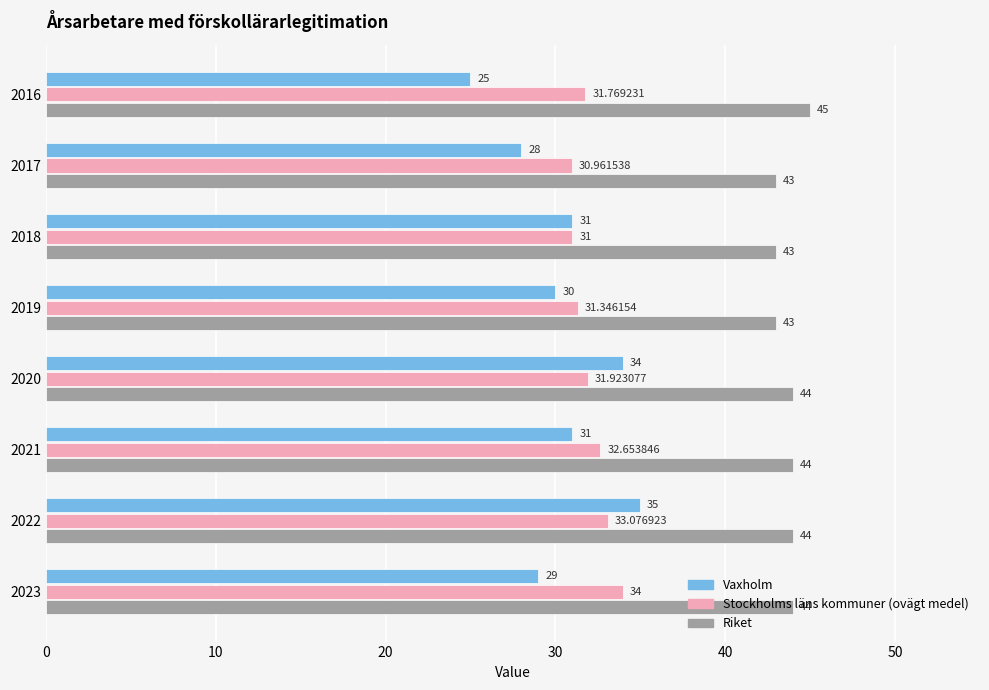

What is the sum of all Vaxholm values?

243.0